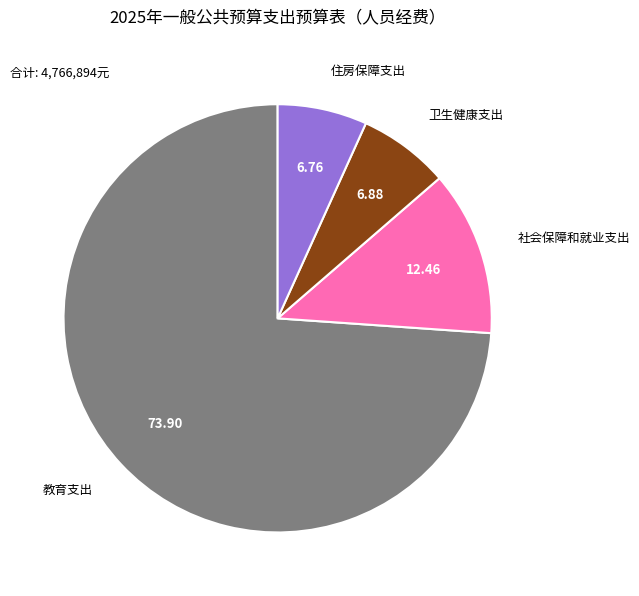

Is it true that 住房保障支出 is 7% of the pie?

True